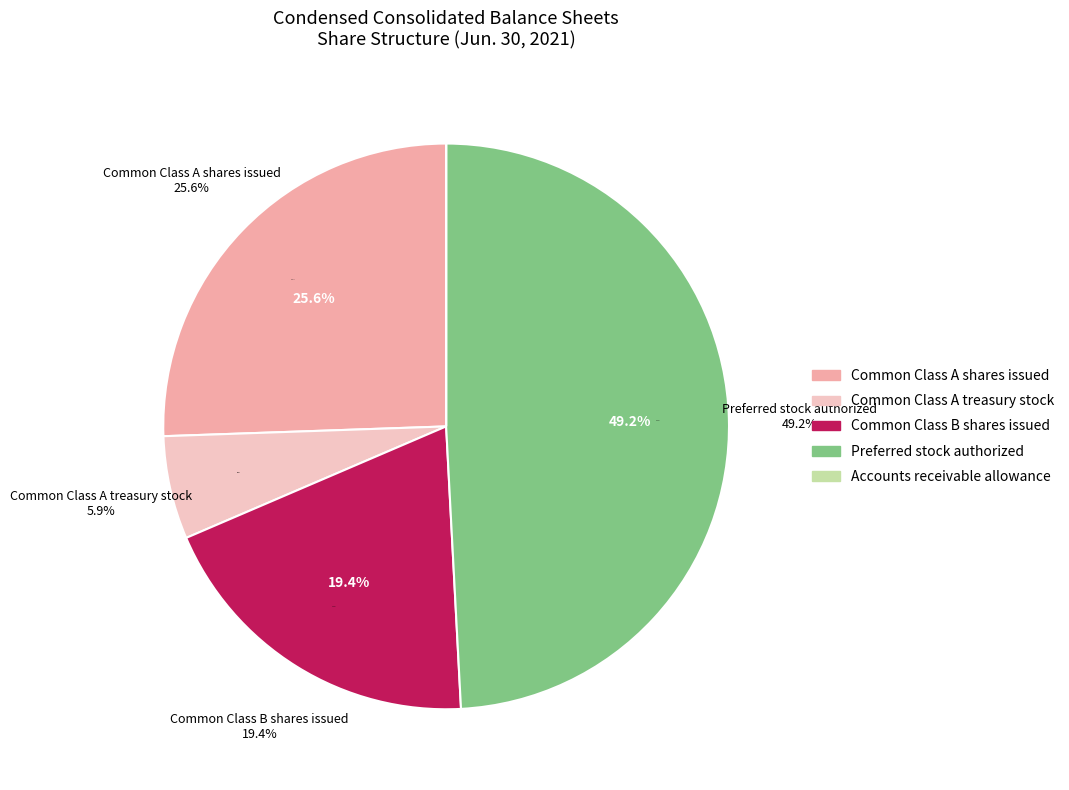

Which category has the smallest portion of the pie?

Accounts receivable allowance